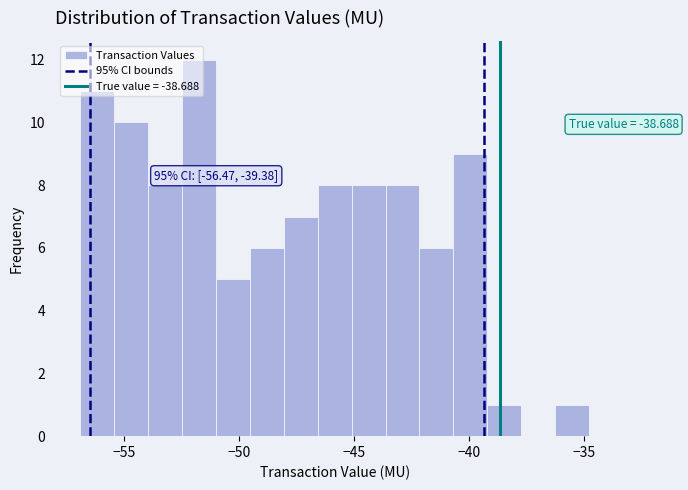

Read against the x-axis, roughly where is the centre of the tallest bar?

-51.5